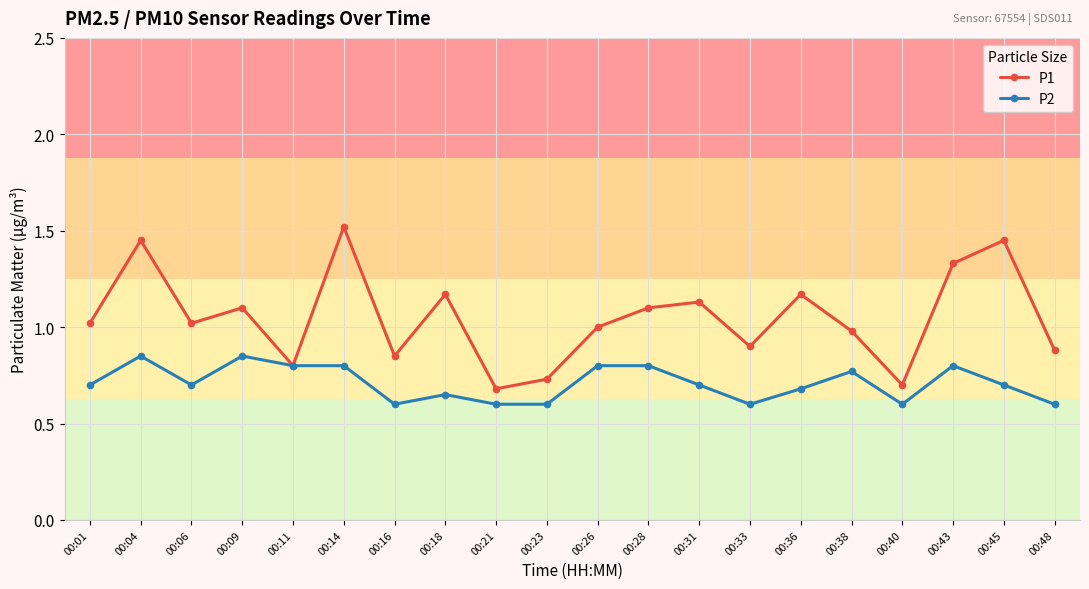

Is it true that P2 equals 0.1 at 00:23?

False